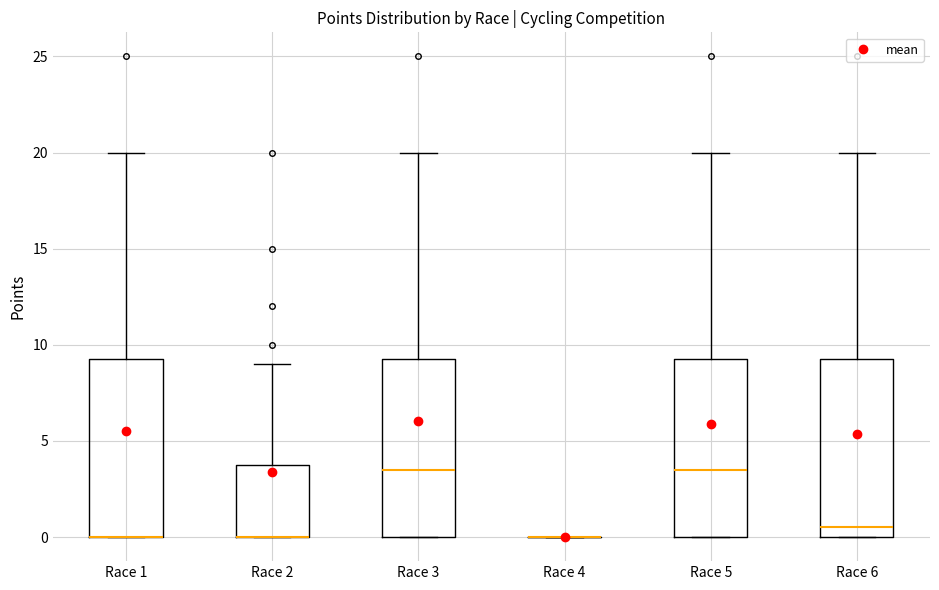

Reading left to right, transcribe this box plot: for each box, give where its median line is, the range the box spans, and where its two whiskers end, as read against the y-axis. The values are not printed on the chart, so give them approximately, as read against the axis.

Race 1: median 0.0 (drawn on the box's lower edge), box 0.0 to 9.5, whiskers 0.0 to 20.0
Race 2: median 0.0 (drawn on the box's lower edge), box 0.0 to 4.0, whiskers 0.0 to 9.0
Race 3: median 3.5, box 0.0 to 9.5, whiskers 0.0 to 20.0
Race 4: box collapsed to a line at 0.0, whiskers 0.0 to 0.0
Race 5: median 3.5, box 0.0 to 9.5, whiskers 0.0 to 20.0
Race 6: median 0.5, box 0.0 to 9.5, whiskers 0.0 to 20.0